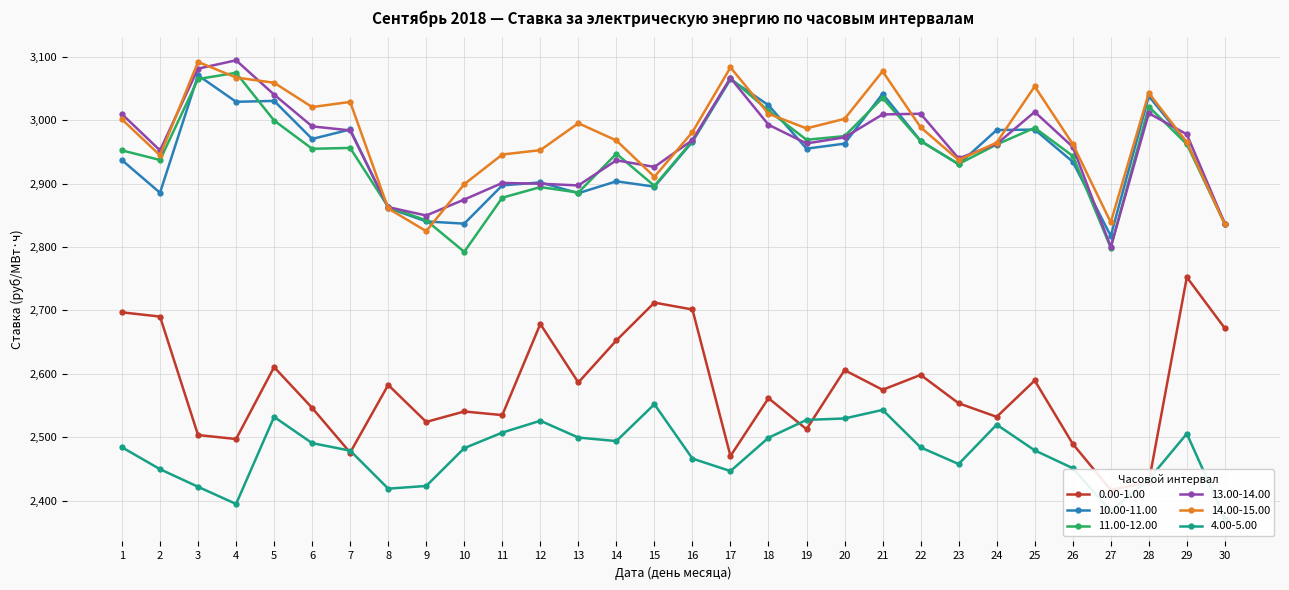

Count the number of categories in the chart.

30